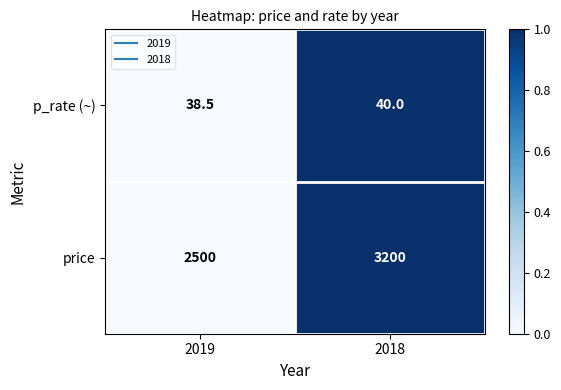

At which category does the chart reach its peak across all series?

2018